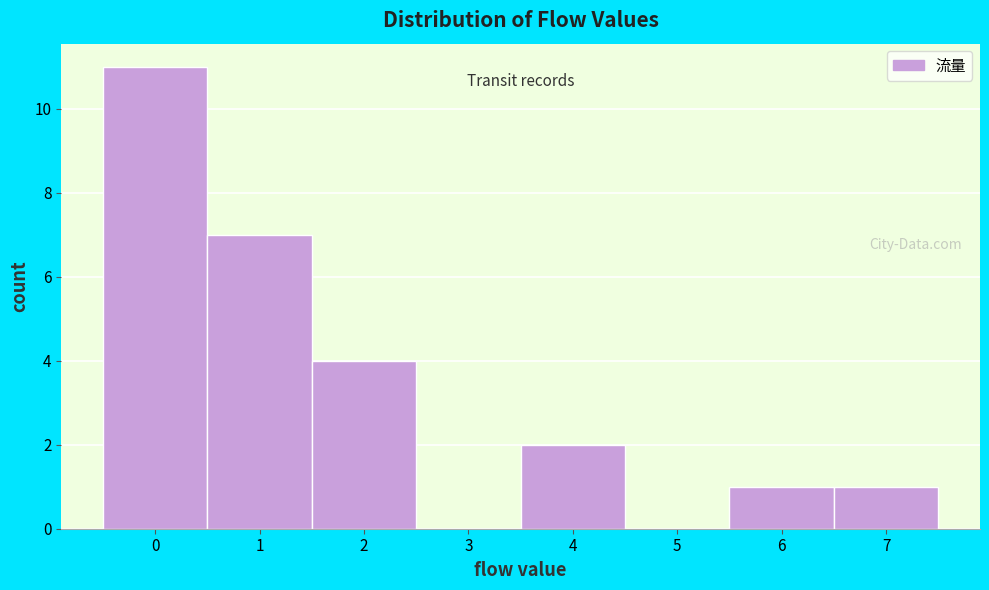

Reading left to right, transcribe this chart: for each bar, give the range it covers on the x-axis and its height. The values are not printed on the chart, so give them approximately, as read against the axis.

-0.5 to 0.5: 11
0.5 to 1.5: 7
1.5 to 2.5: 4
2.5 to 3.5: 0
3.5 to 4.5: 2
4.5 to 5.5: 0
5.5 to 6.5: 1
6.5 to 7.5: 1